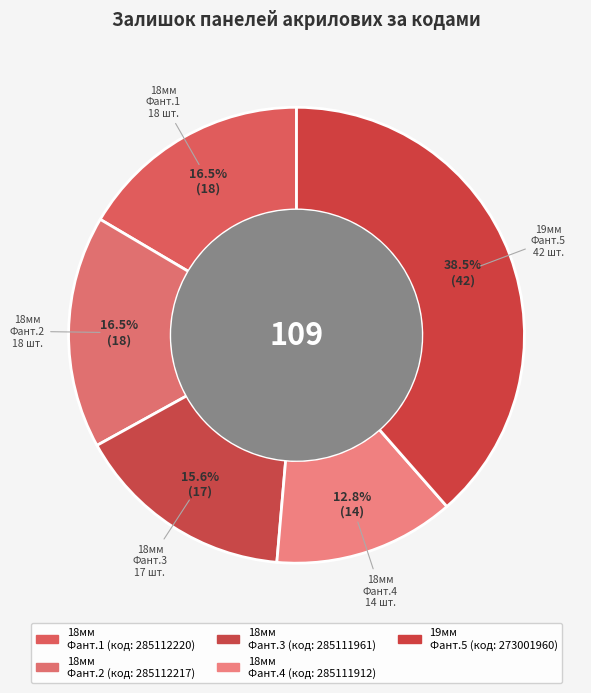

How many slices are in this pie chart?

5